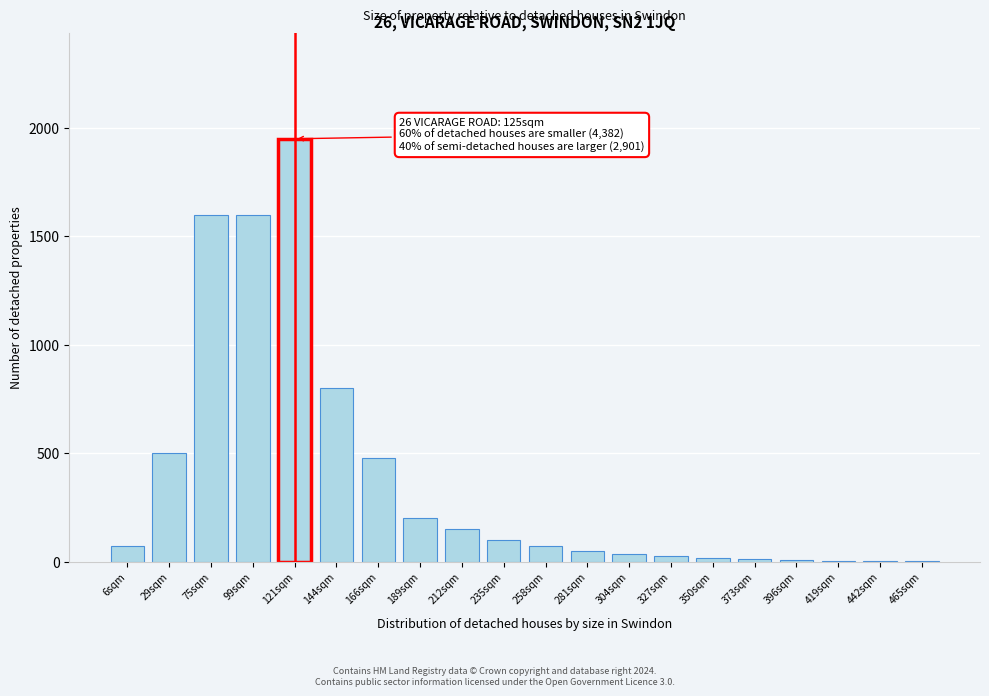

At which label is the value closest to 976?

144sqm